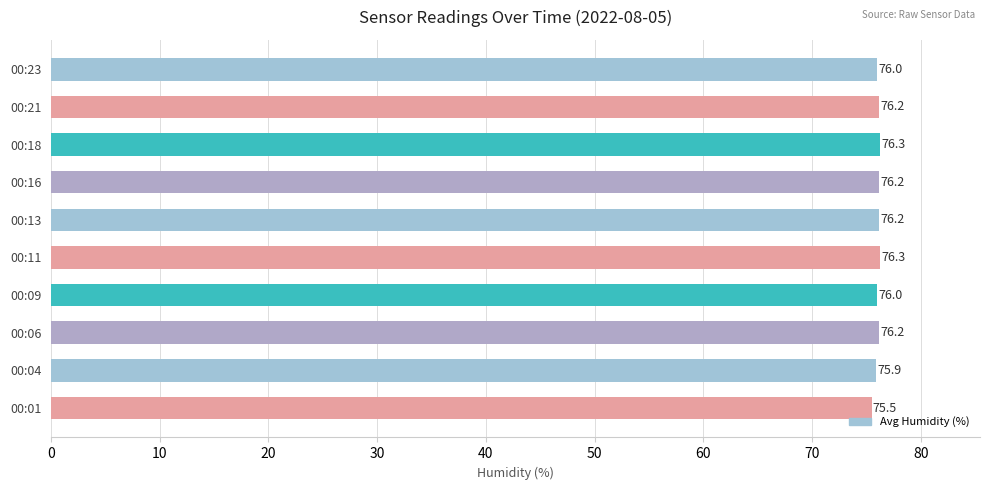

What is the minimum value shown in the chart?

75.5